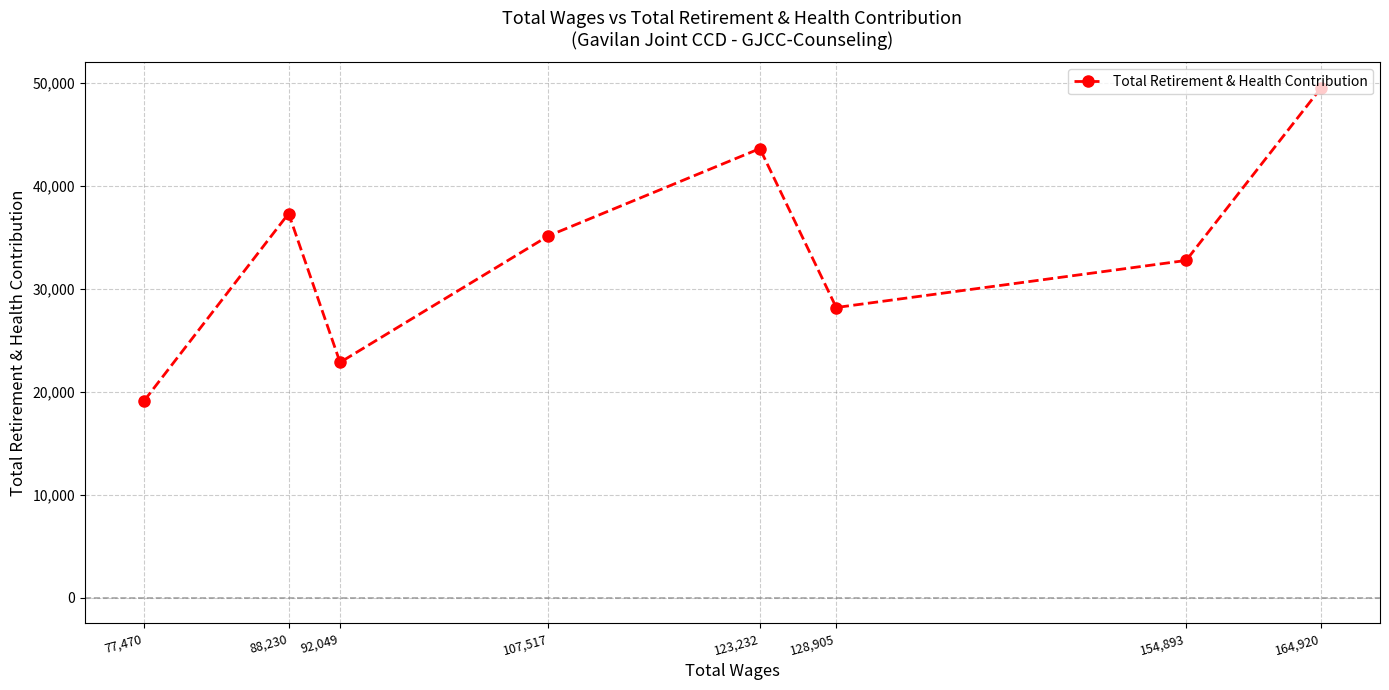

What is the label of the 6th point from the right?

92,049